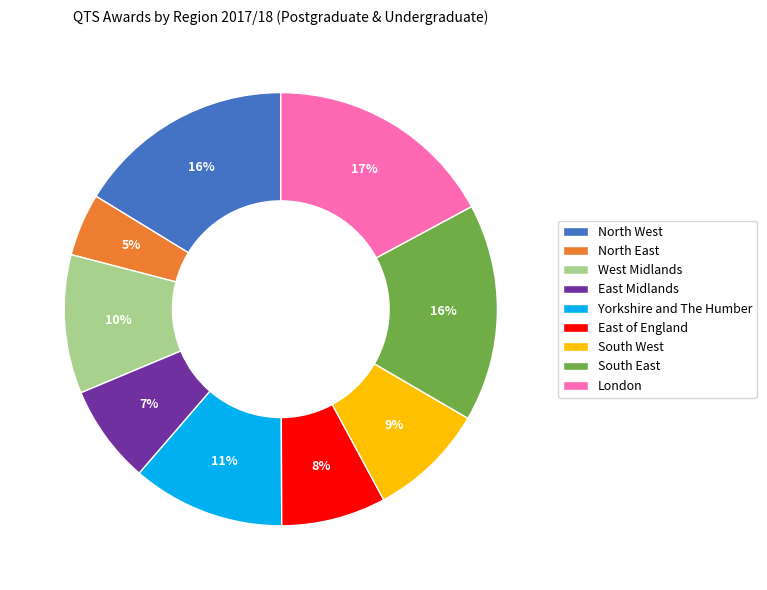

To the nearest percent, what is the combined percentage of South West and South East?

25%